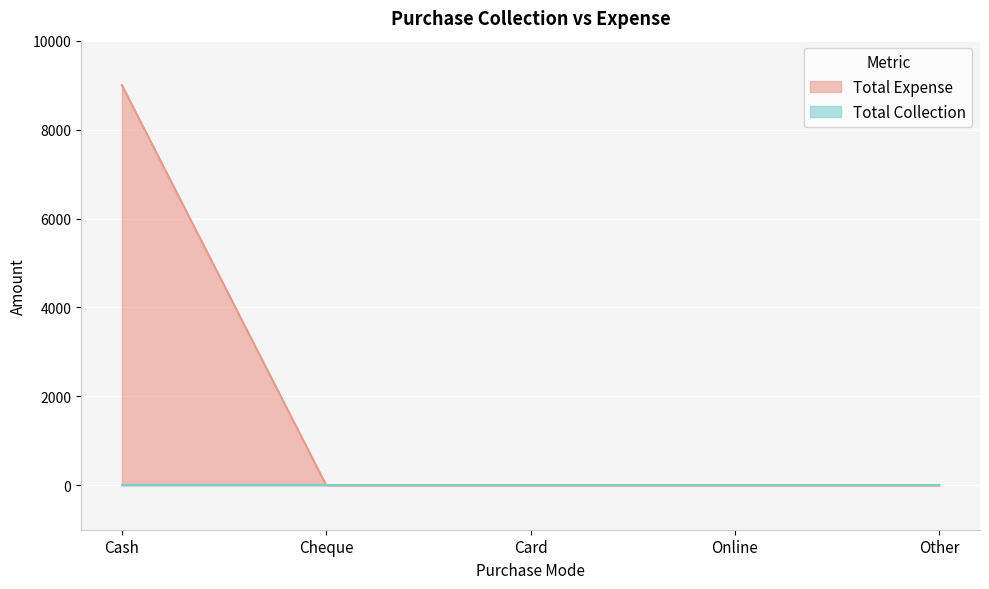

What value does the data have at Cash, to the nearest 100?

9000